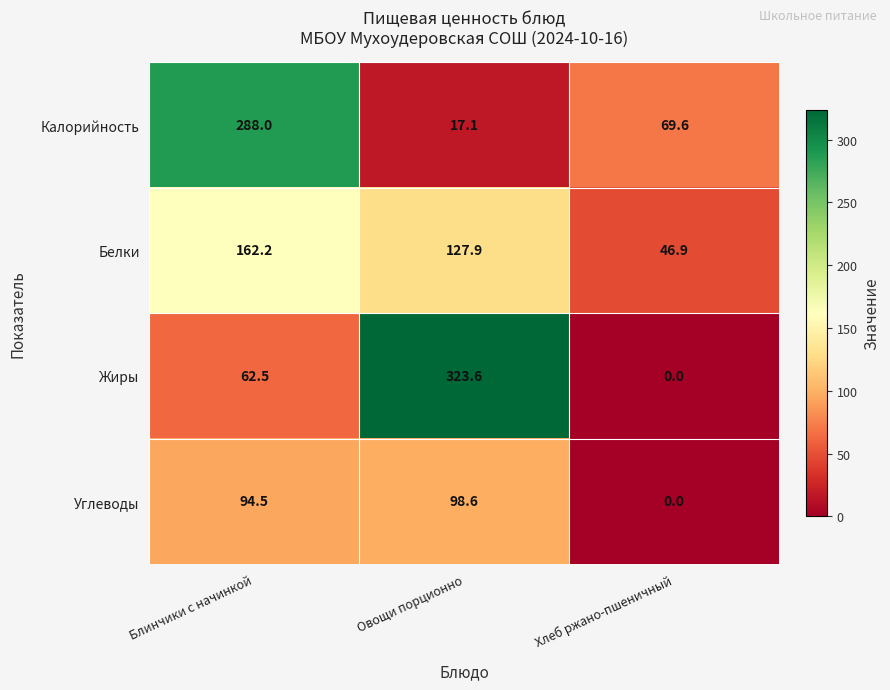

Between Блинчики с начинкой and Овощи порционно, which series saw the biggest shift?

Калорийность